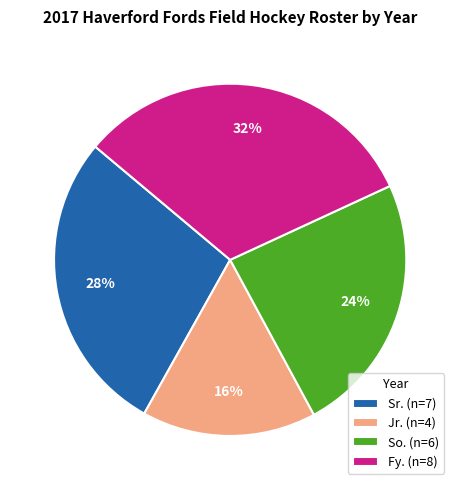

Is the sum of So. (n=6) and Jr. (n=4) greater than half?

No